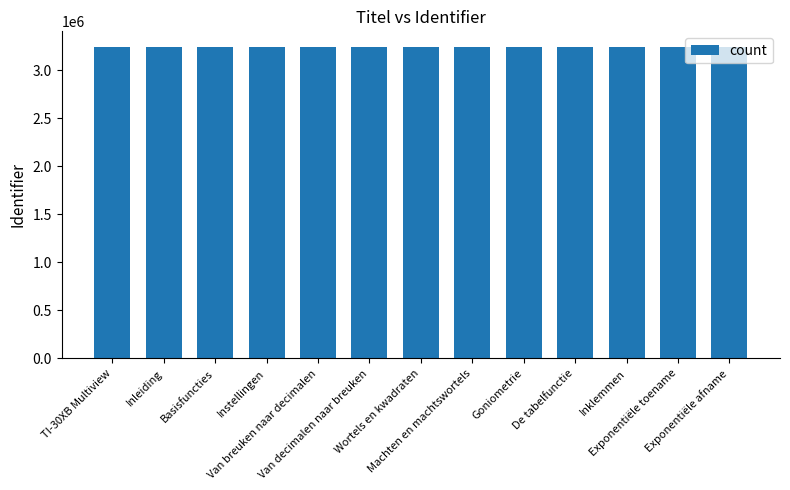

What is the change in value from Basisfuncties to Instellingen?

-6